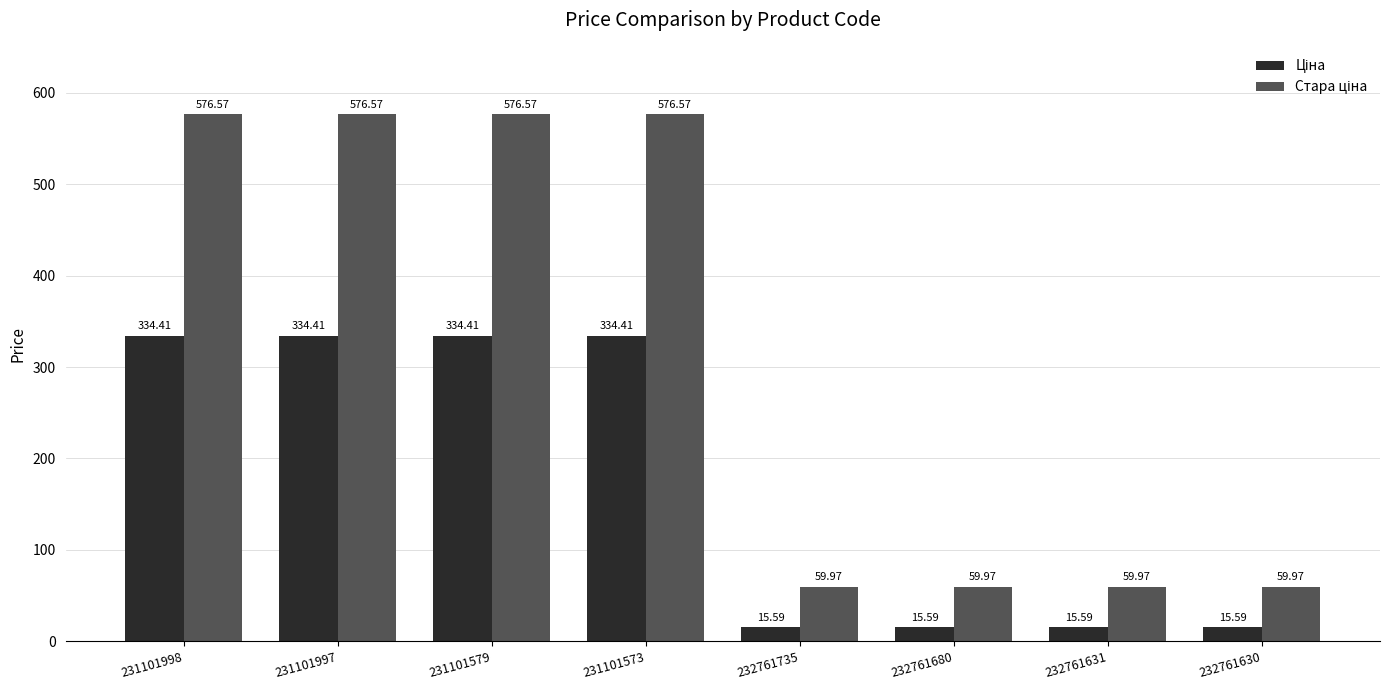

At how many categories does at least one series exceed 168?

4